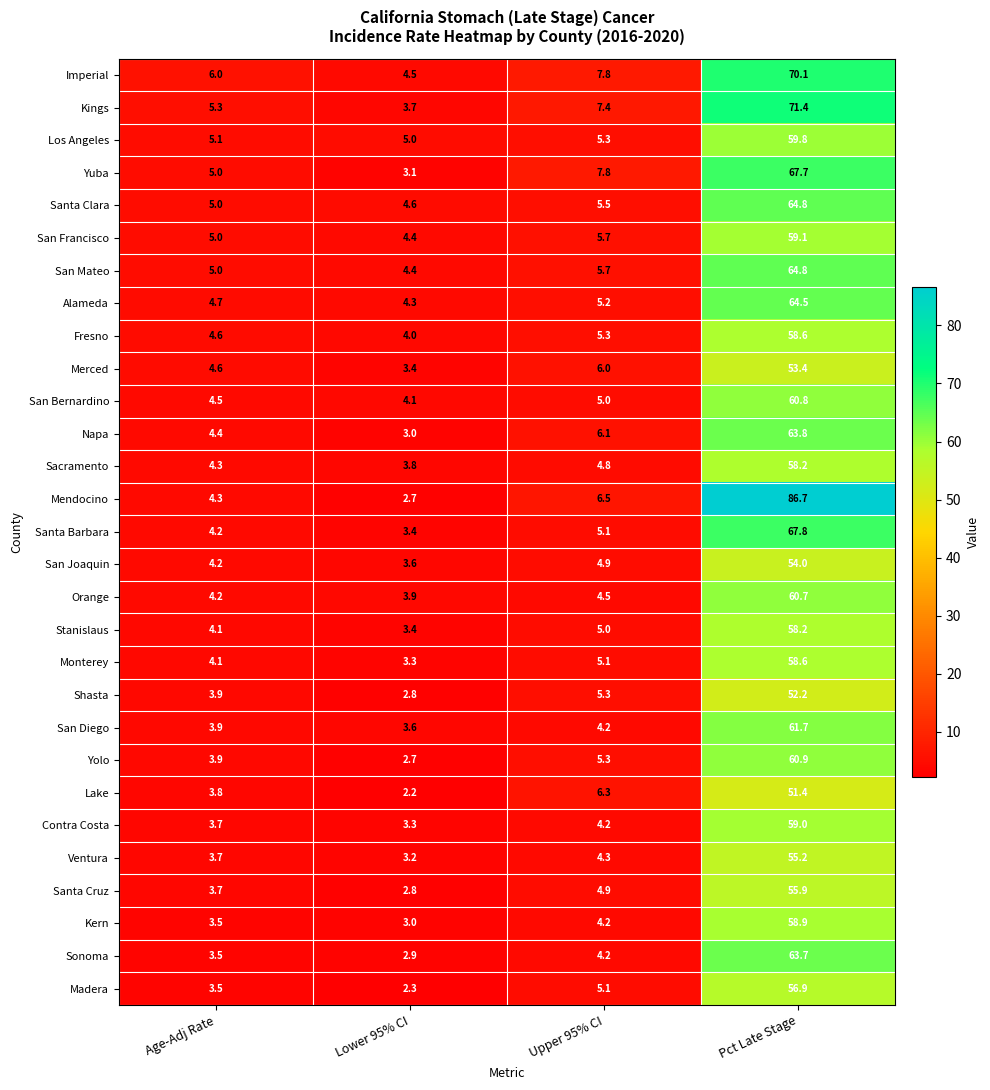

What is the spread (max minus min) of values at Upper 95% CI?

3.6